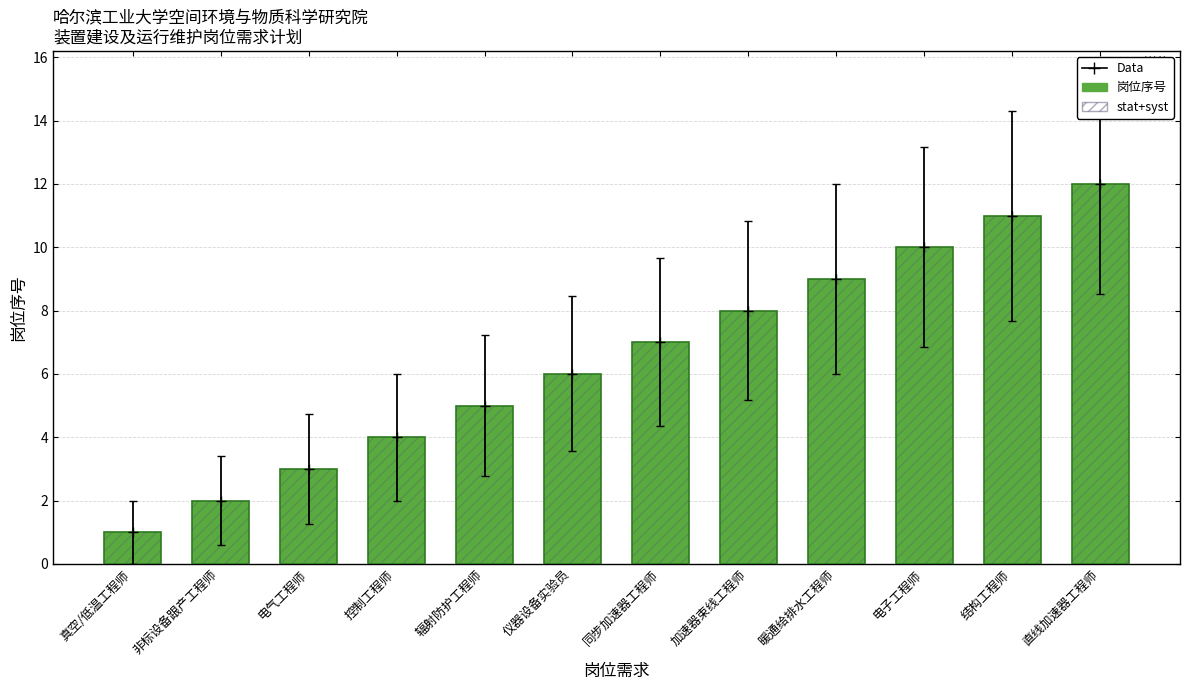

What is the total value across all series at 仪器设备实验员?

12